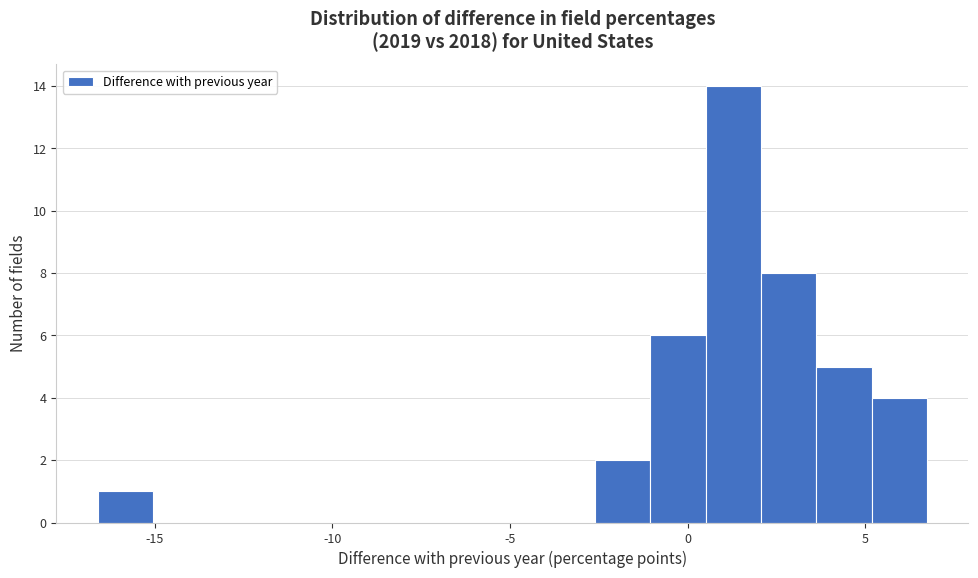

Read against the x-axis, roughly where is the centre of the tallest bar?

1.5